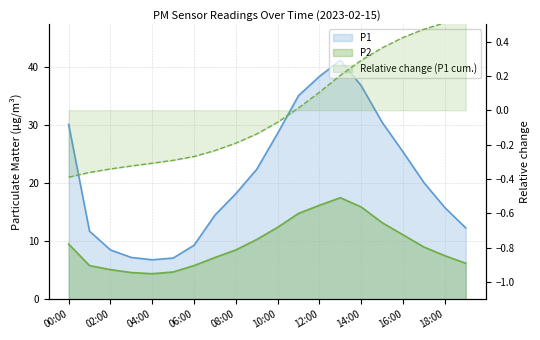

Reading right to left, what are all the values shown in this chart?

P1: 19:00=12.3	18:00=15.8	17:00=20.1	16:00=25.4	15:00=30.5	14:00=36.8	13:00=41.2	12:00=38.4	11:00=35.1	10:00=28.6	09:00=22.4	08:00=18.2	07:00=14.5	06:00=9.3	05:00=7.1	04:00=6.8	03:00=7.2	02:00=8.5	01:00=11.7	00:00=30.1
P2: 19:00=6.2	18:00=7.5	17:00=9.0	16:00=11.1	15:00=13.2	14:00=15.9	13:00=17.5	12:00=16.2	11:00=14.8	10:00=12.4	09:00=10.3	08:00=8.5	07:00=7.2	06:00=5.8	05:00=4.7	04:00=4.4	03:00=4.6	02:00=5.1	01:00=5.8	00:00=9.5